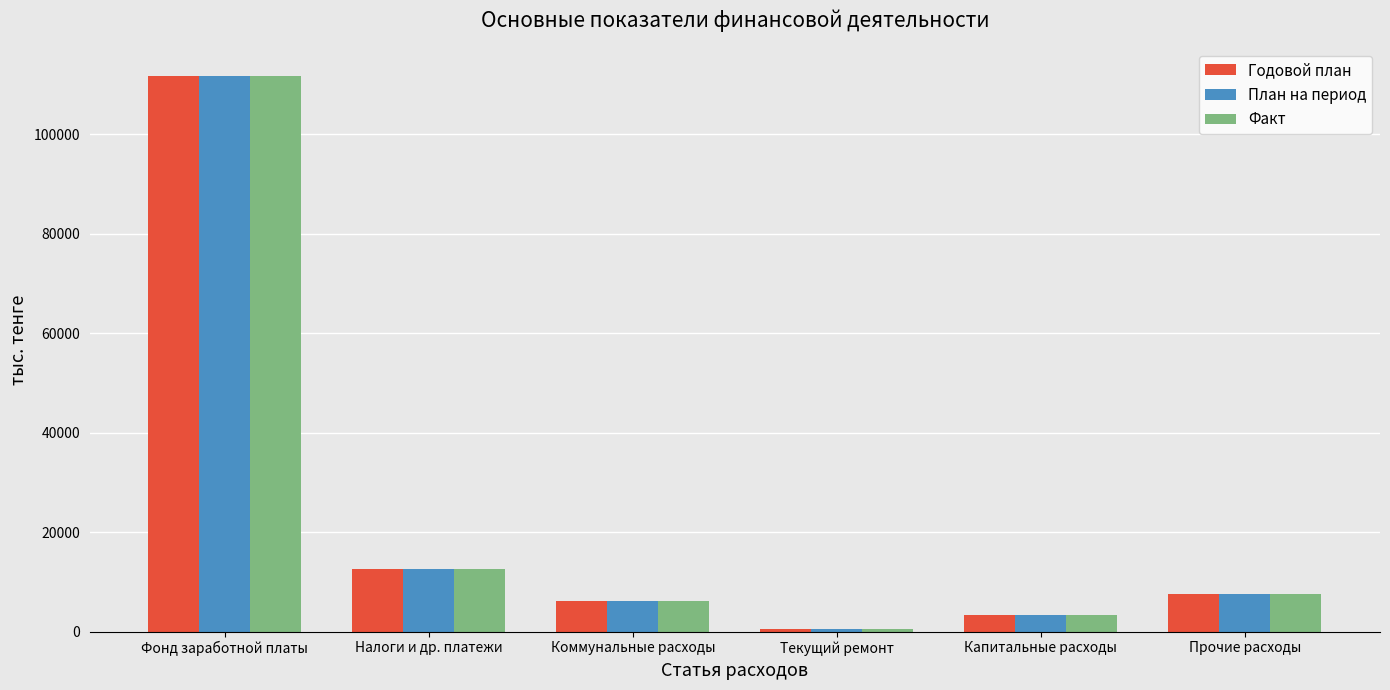

What is the difference between the План на период values at Фонд заработной платы and Текущий ремонт?

111241.0